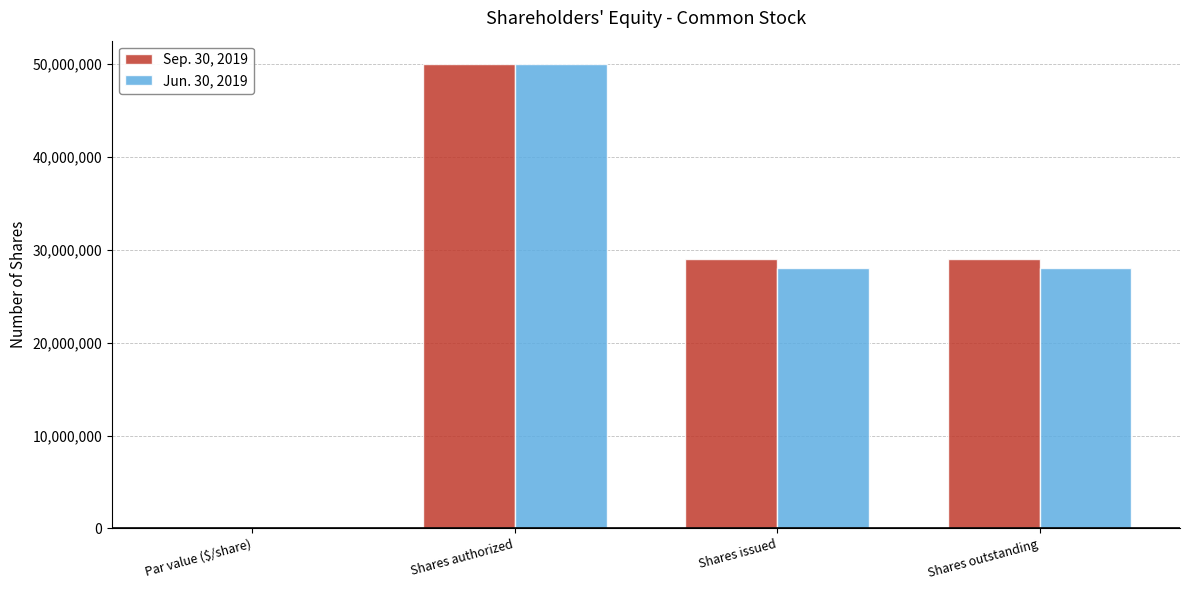

How many values in Jun. 30, 2019 are above zero?

3